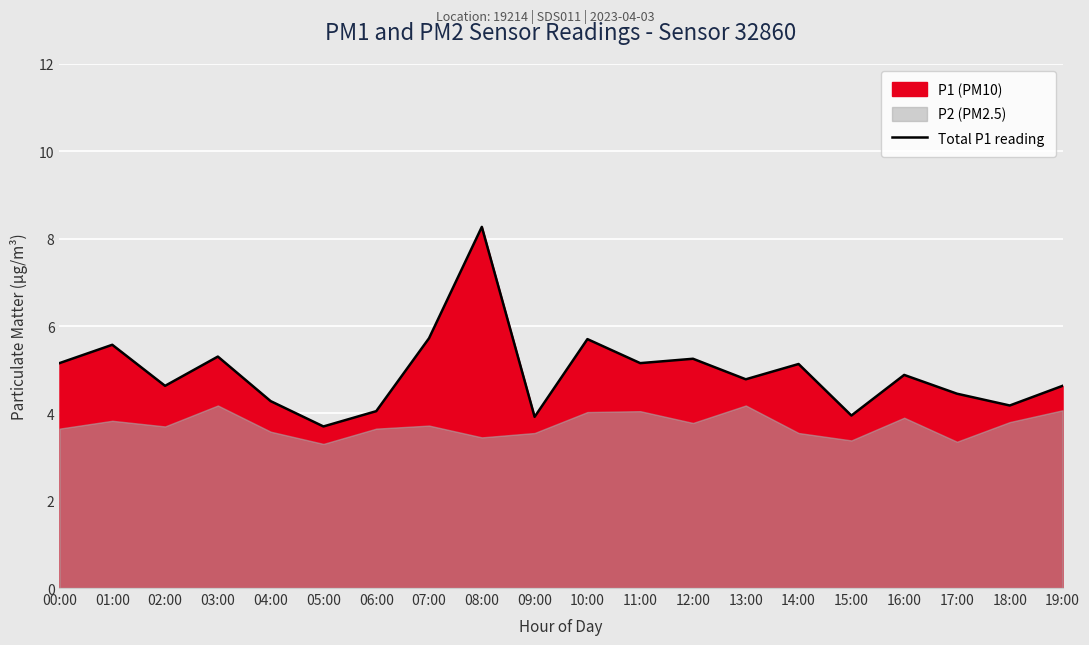

The Total P1 reading series shows 5.2 at 11:00. True or false?

True